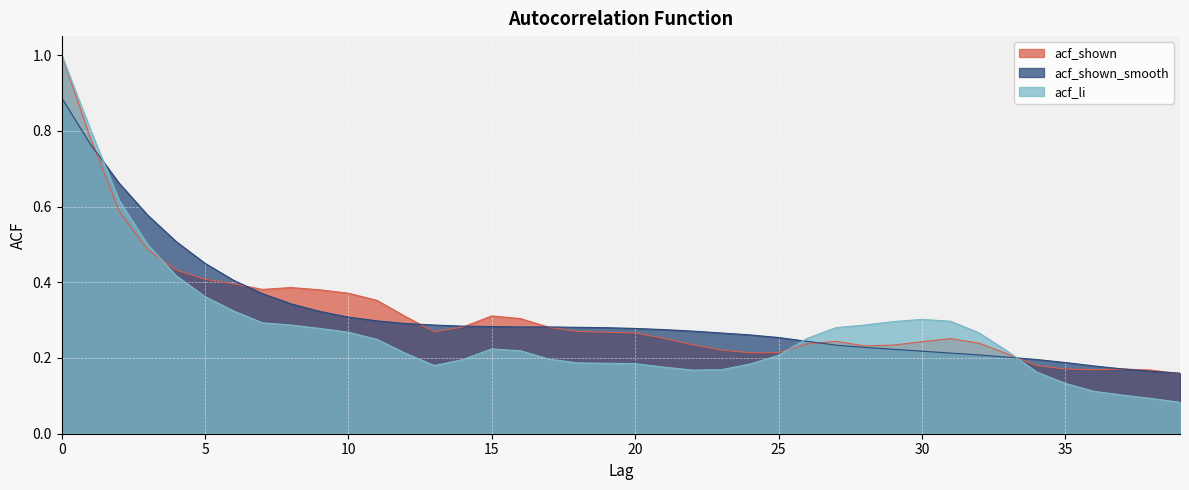

Which has a higher value, 4 or 10?

4